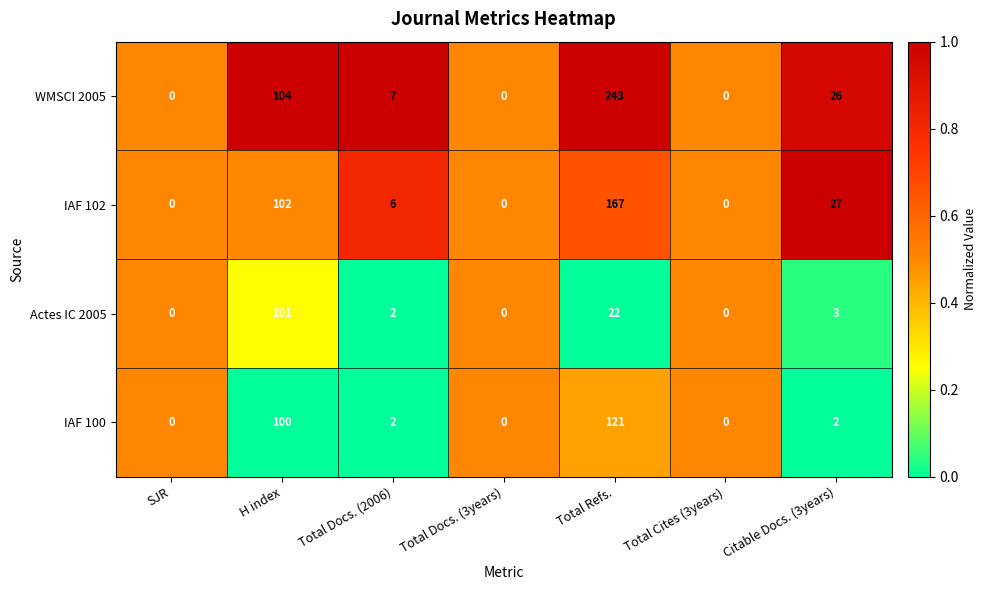

What is the difference between the WMSCI 2005 values at Total Docs. (3years) and H index?

104